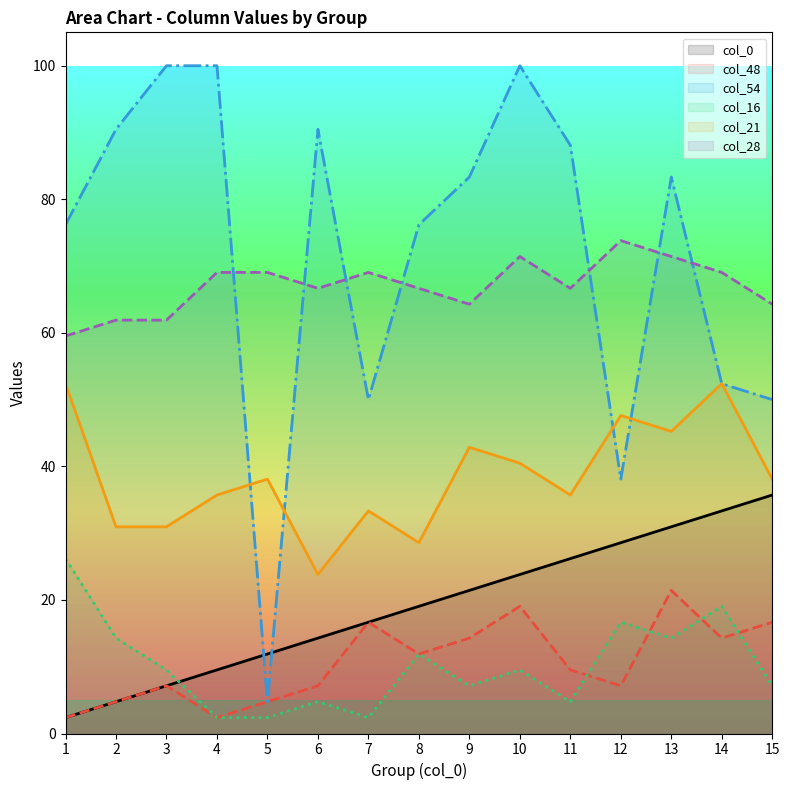

List the labels in order of col_48 value, smallest first.

1, 4, 2, 5, 3, 6, 12, 11, 8, 9, 14, 7, 15, 10, 13